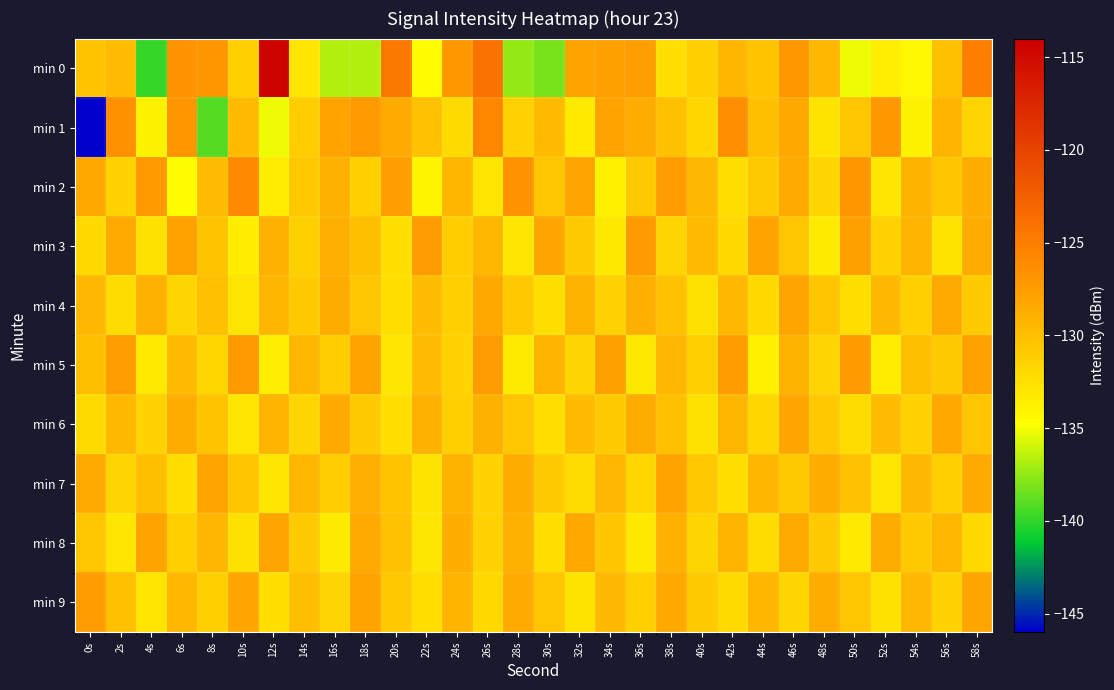

Between 12s and 14s, which series saw the biggest shift?

min 0